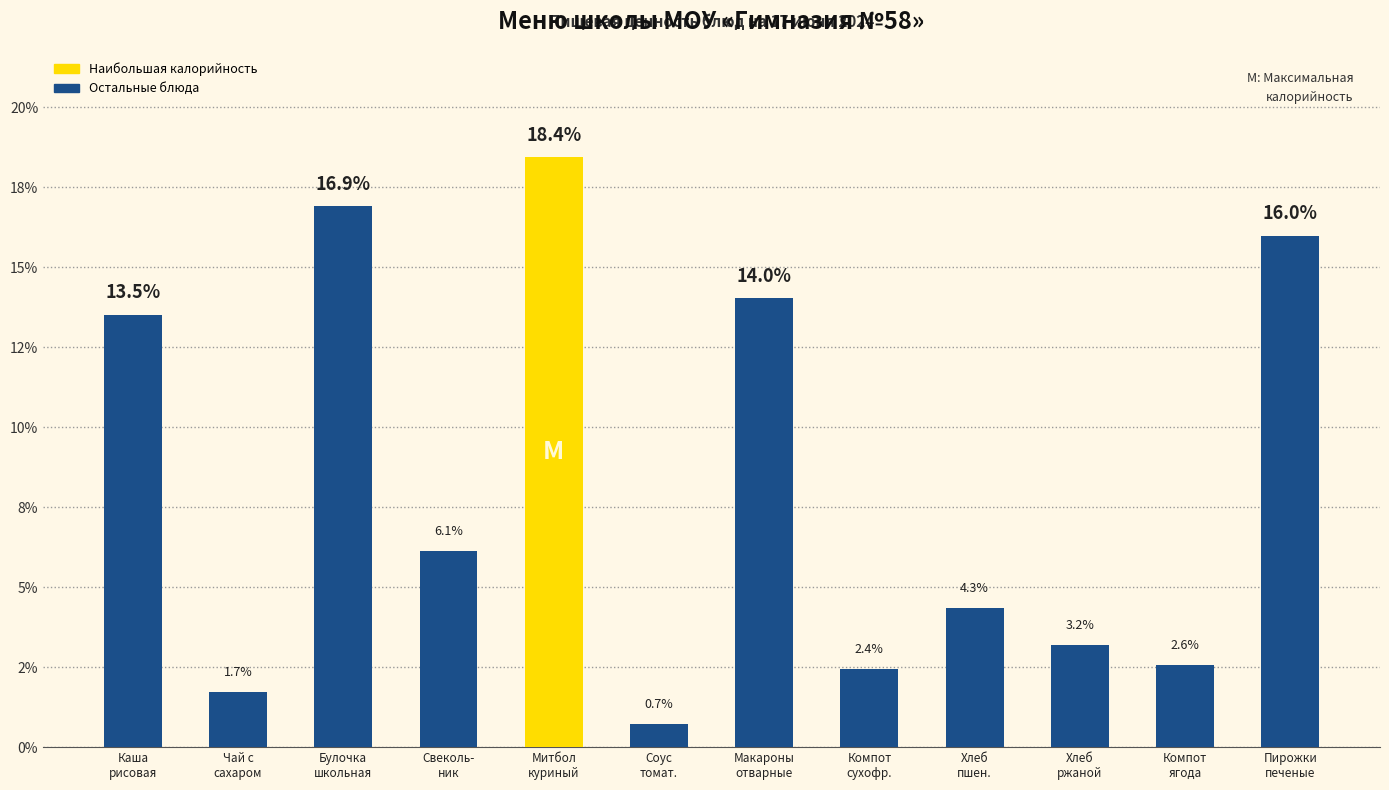

Count the number of categories in the chart.

12